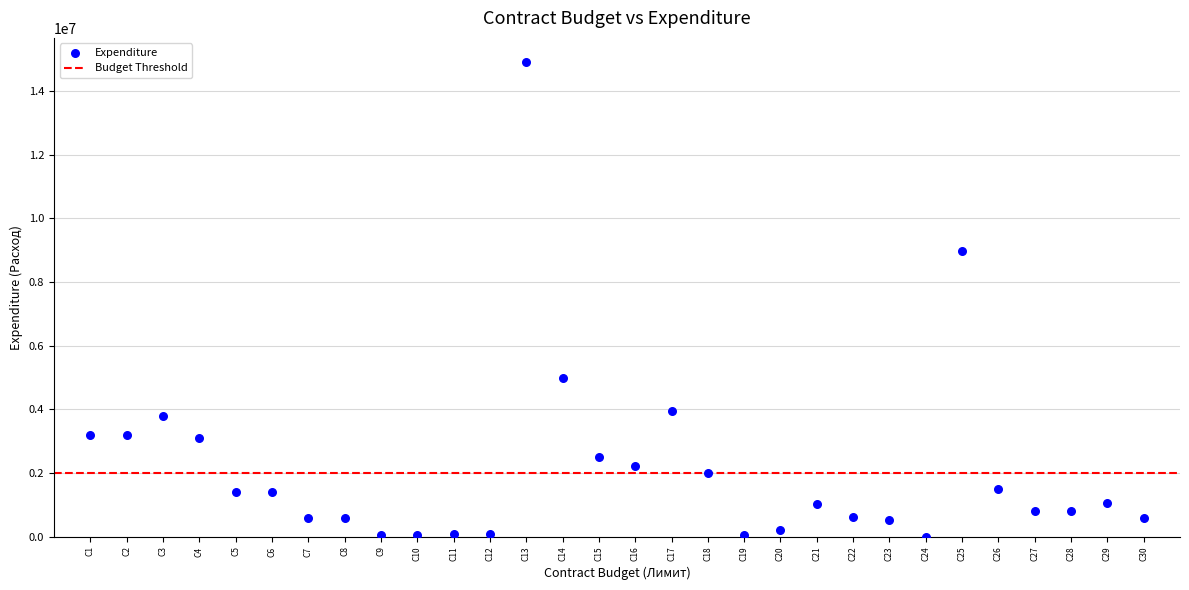

What Y value in the scatter plot is closest to 7461085?

8983465.4